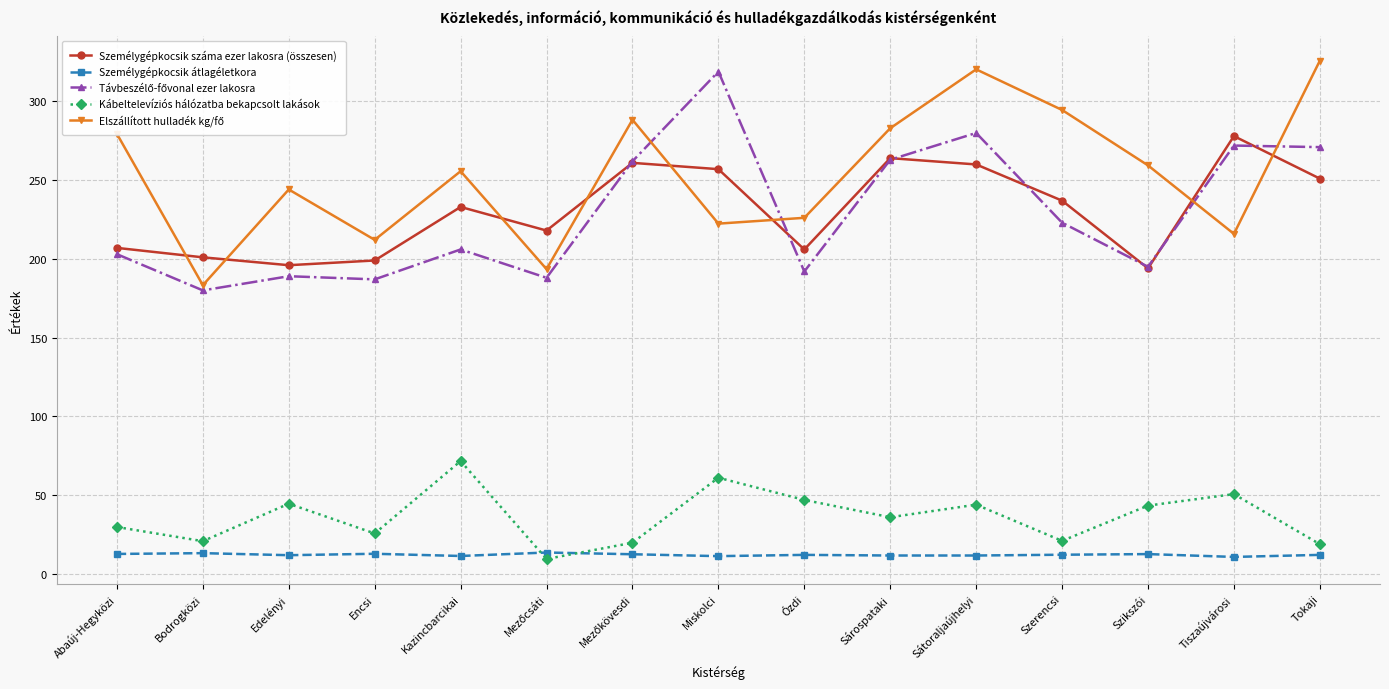

How many interior local peaks does the Kábeltelevíziós hálózatba bekapcsolt lakások series have?

5